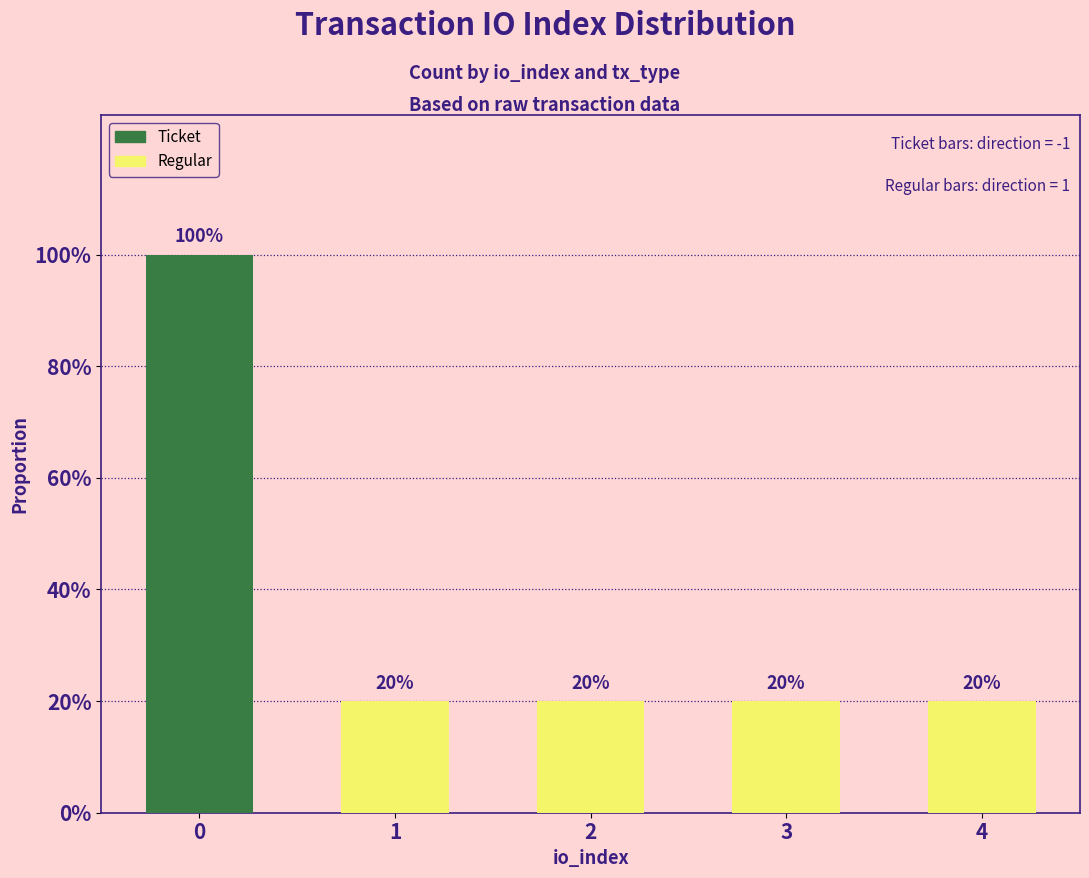

At which label does Ticket reach its minimum?

1